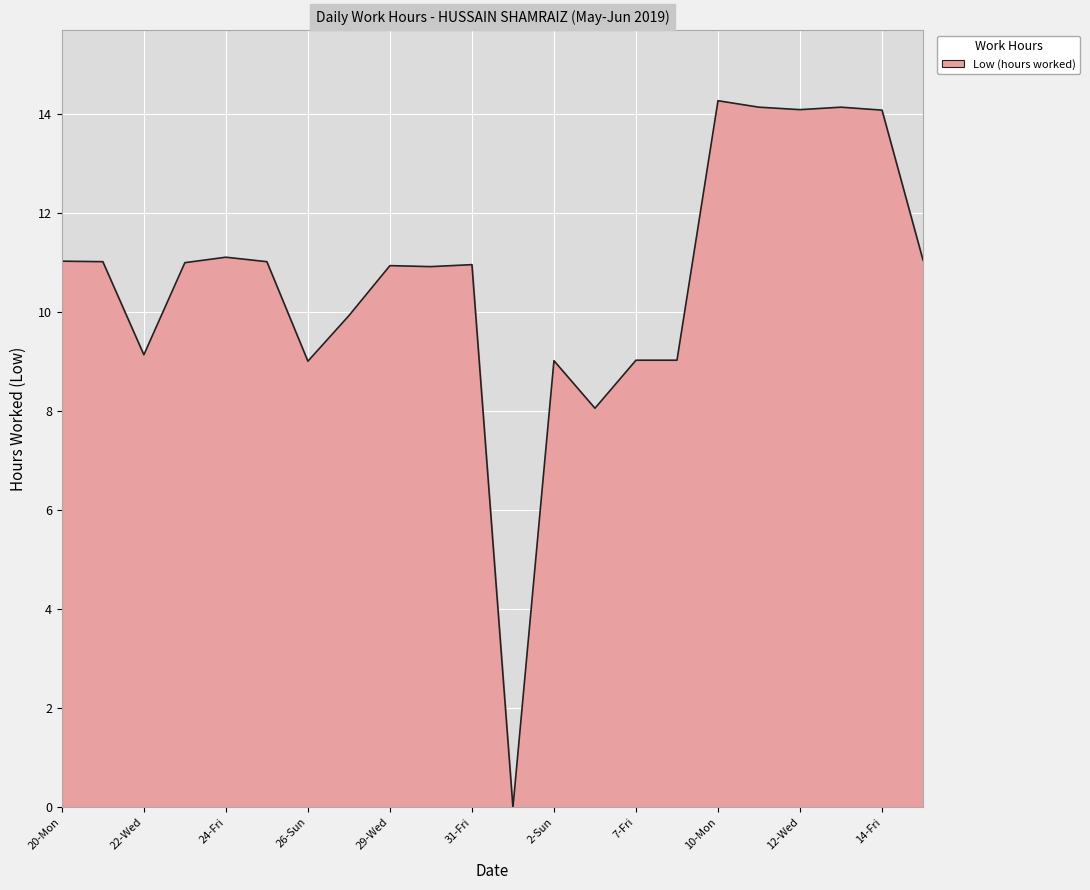

Does the chart display data point markers on the line(s)?

No